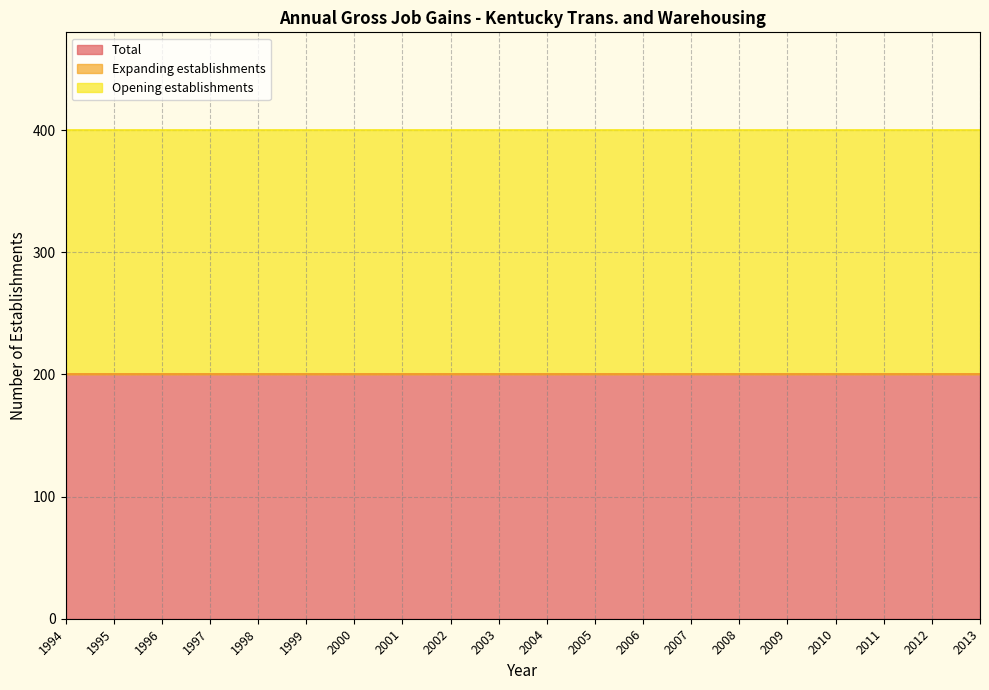

How many lines are shown in the chart?

3